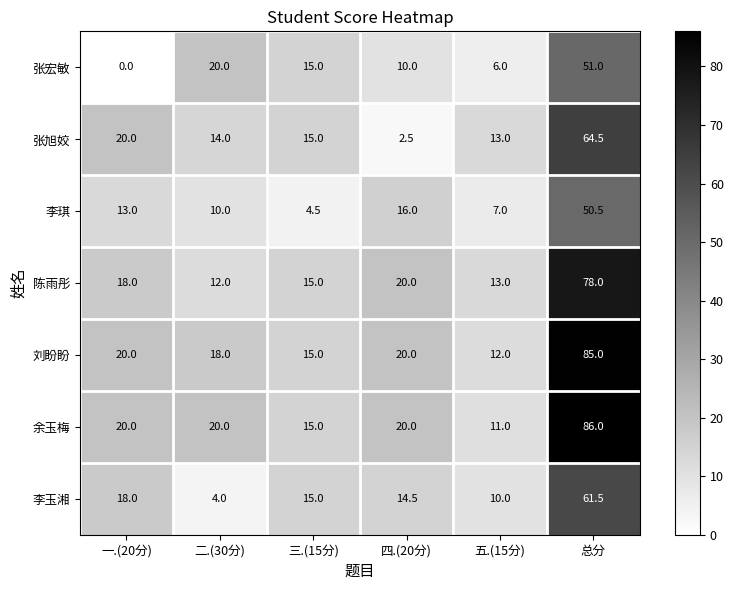

Is the value of 李玉湘 at 四.(20分) greater than the value of 张宏敏 at 五.(15分)?

Yes